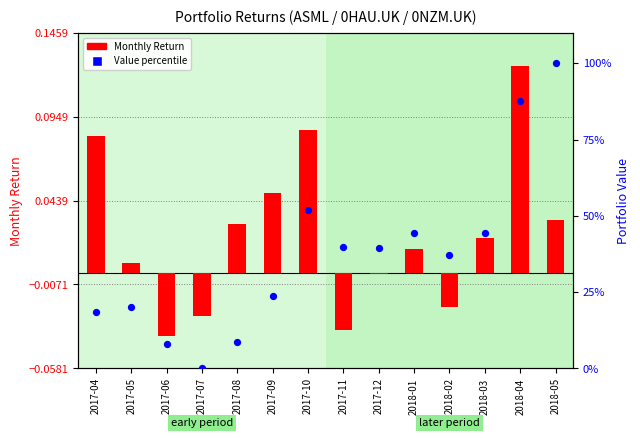

What is the total value across all series at 2018-05?

100.0